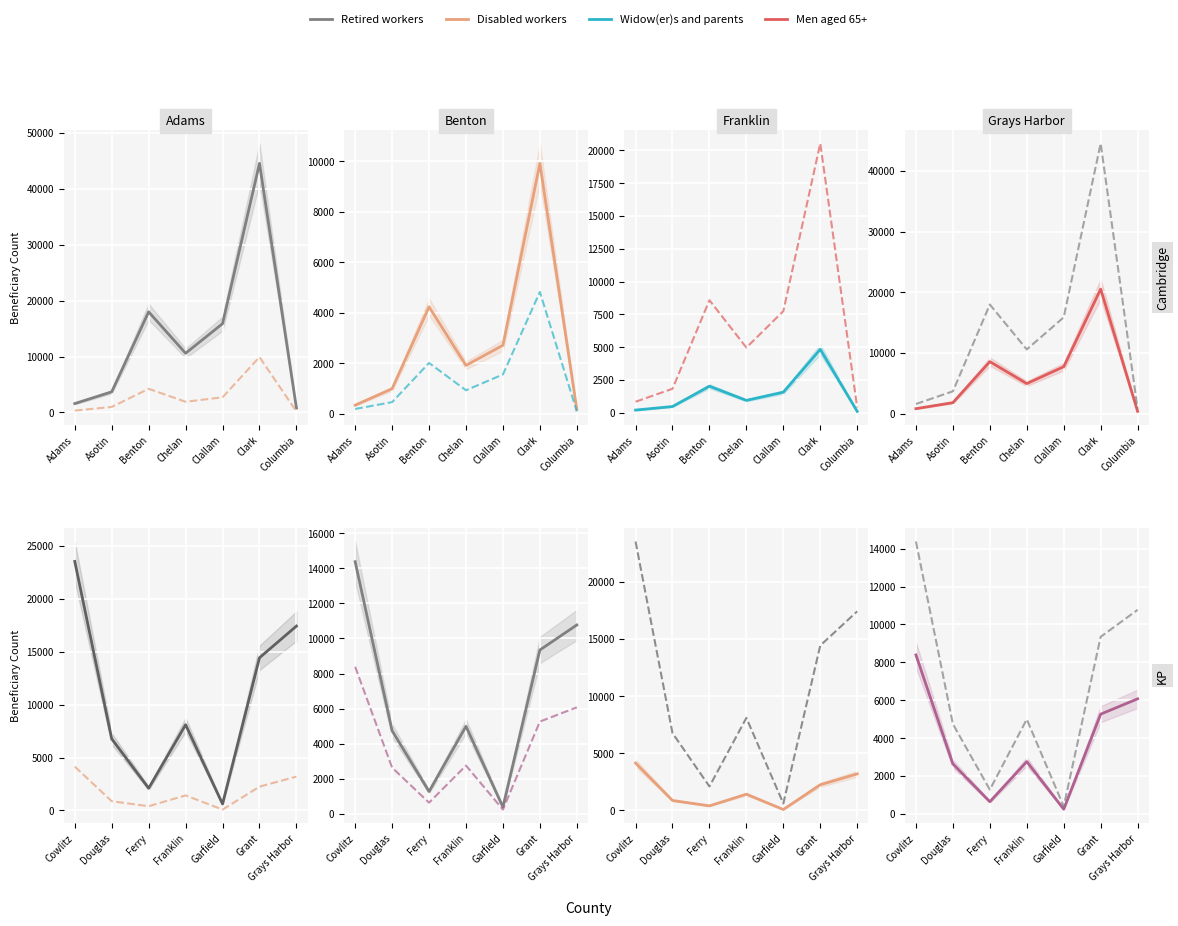

The Total series shows 12237 at Adams. True or false?

False